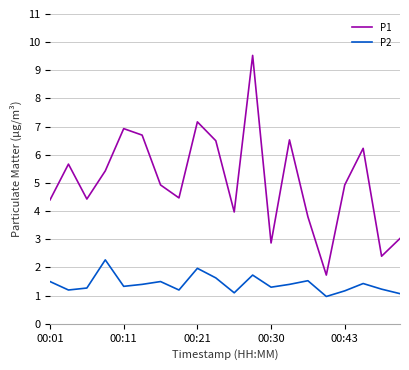

At how many categories does at least one series exceed 2?

19